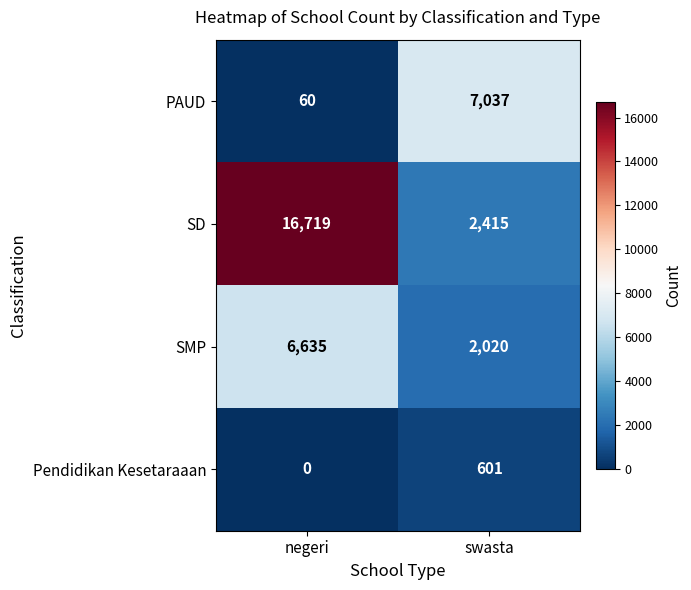

Between negeri and swasta, which series saw the biggest shift?

SD